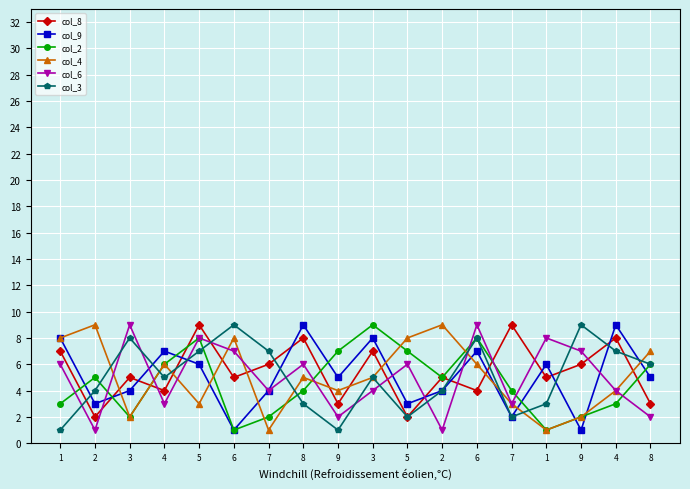

Count the number of categories in the chart.

18